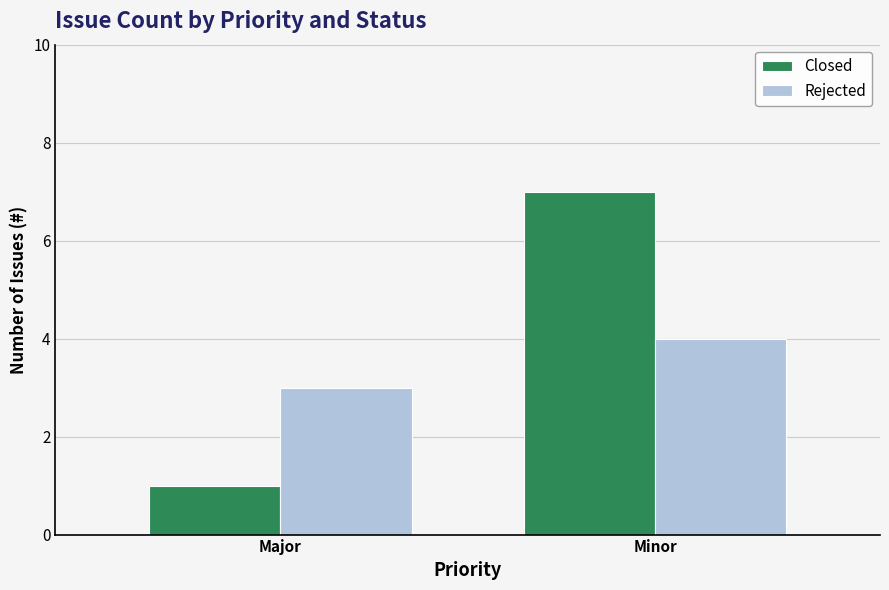

Where is Closed nearest to the value 4?

Major